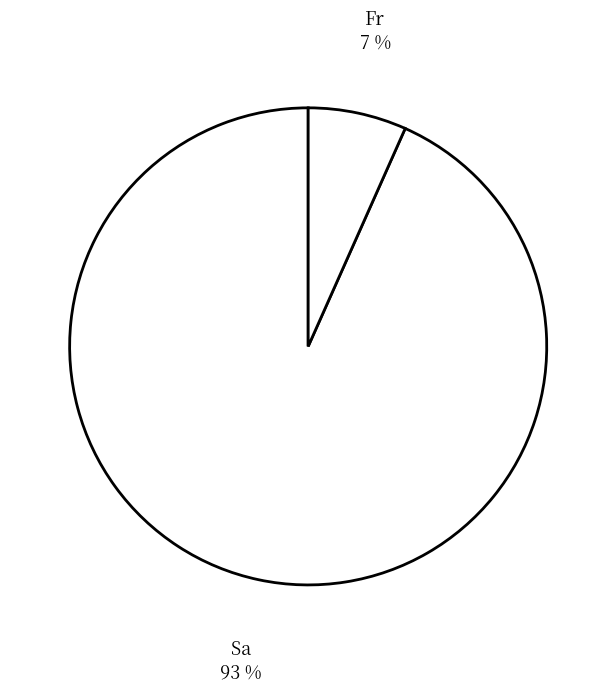

Is there any slice that represents more than half of the pie?

Yes